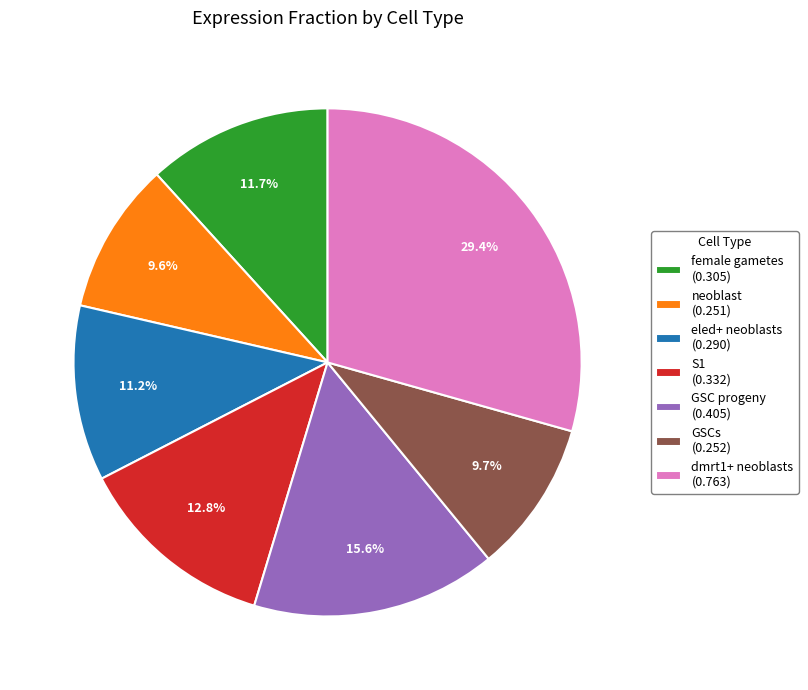

Between eled+ neoblasts (0.290) and dmrt1+ neoblasts (0.763), which is larger?

dmrt1+ neoblasts (0.763)